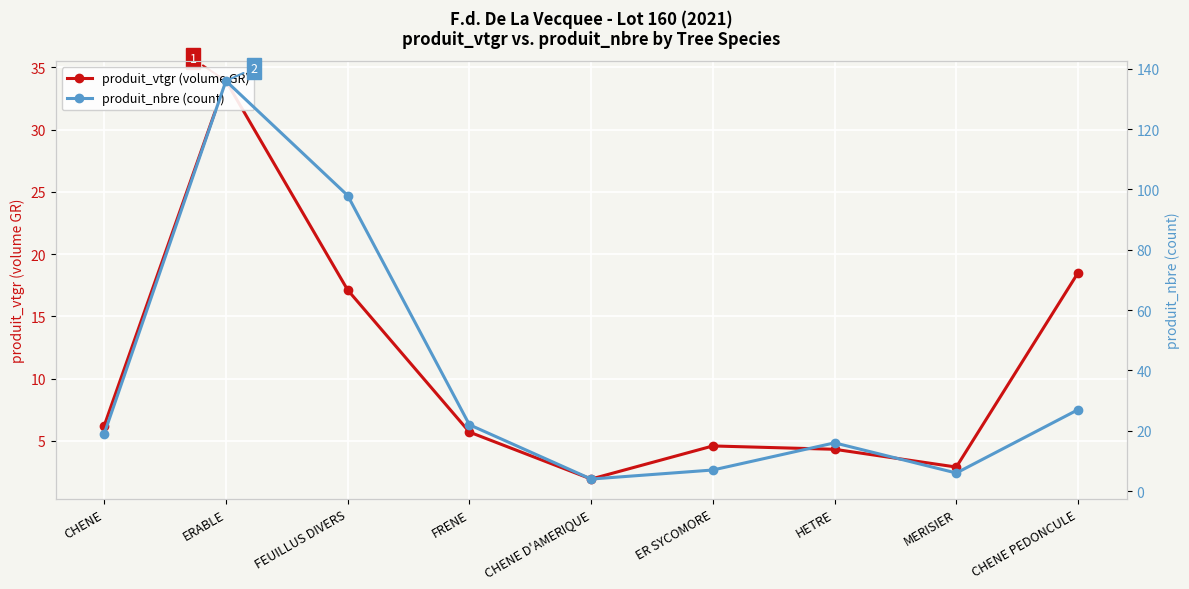

Which category has the highest value across all series?

ERABLE